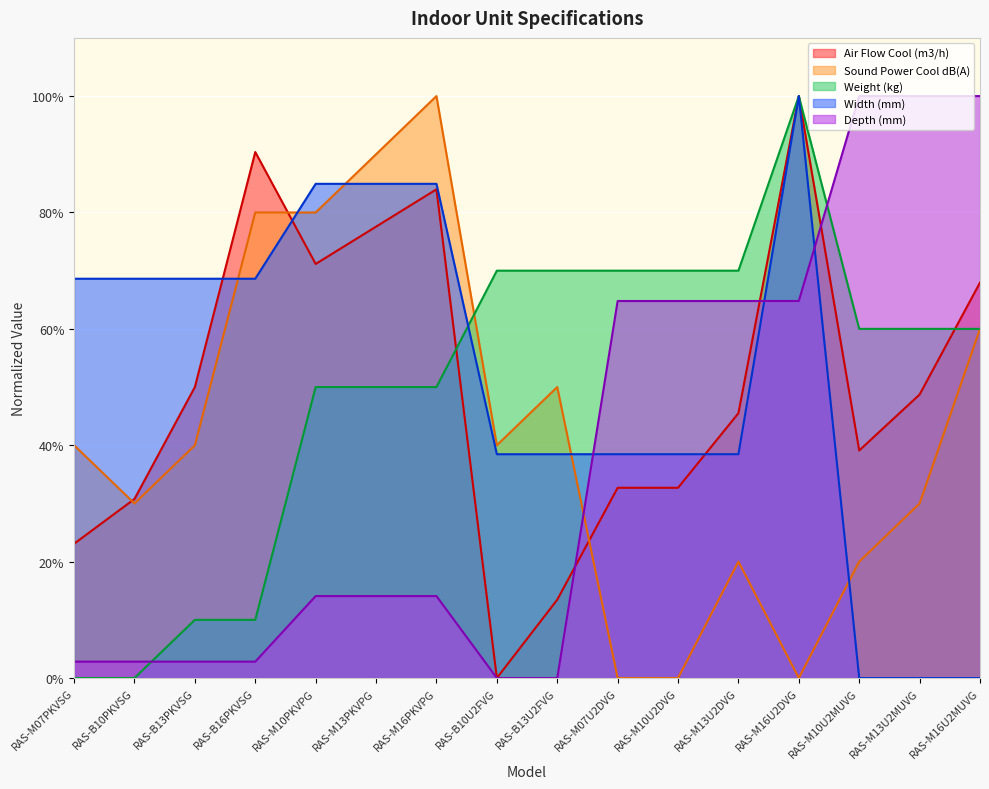

Count the number of categories in the chart.

16